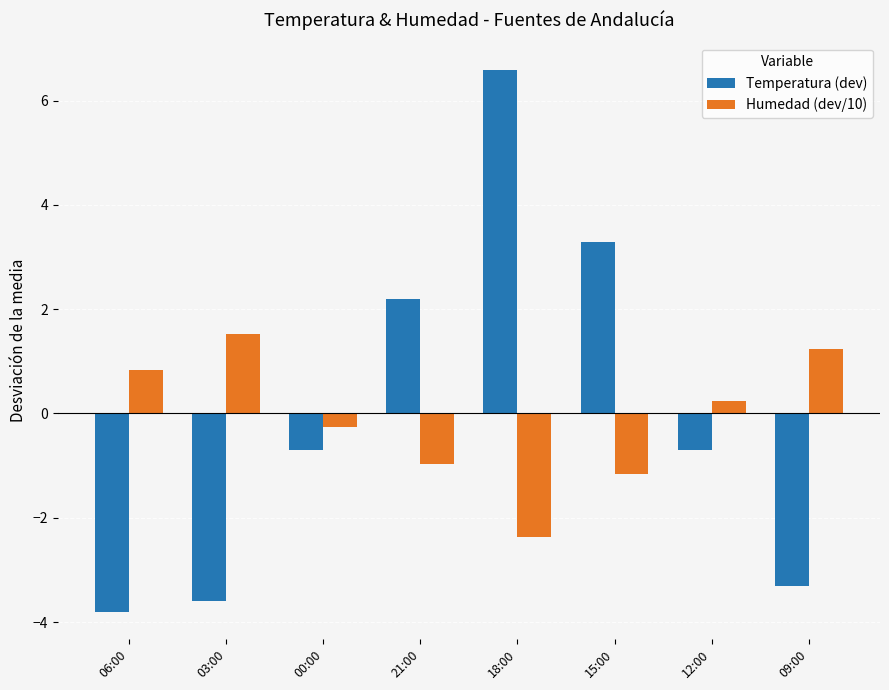

Is the value of Humedad (dev/10) at 03:00 greater than the value of Temperatura (dev) at 00:00?

Yes